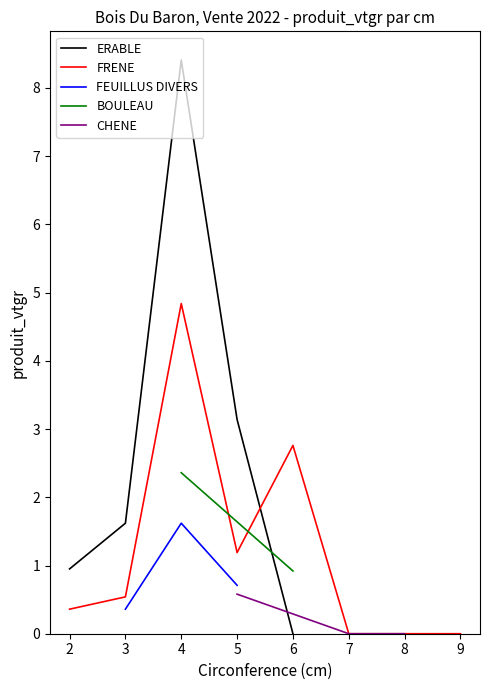

Rank the categories by ERABLE value from lowest to highest.

6, 2, 3, 5, 4